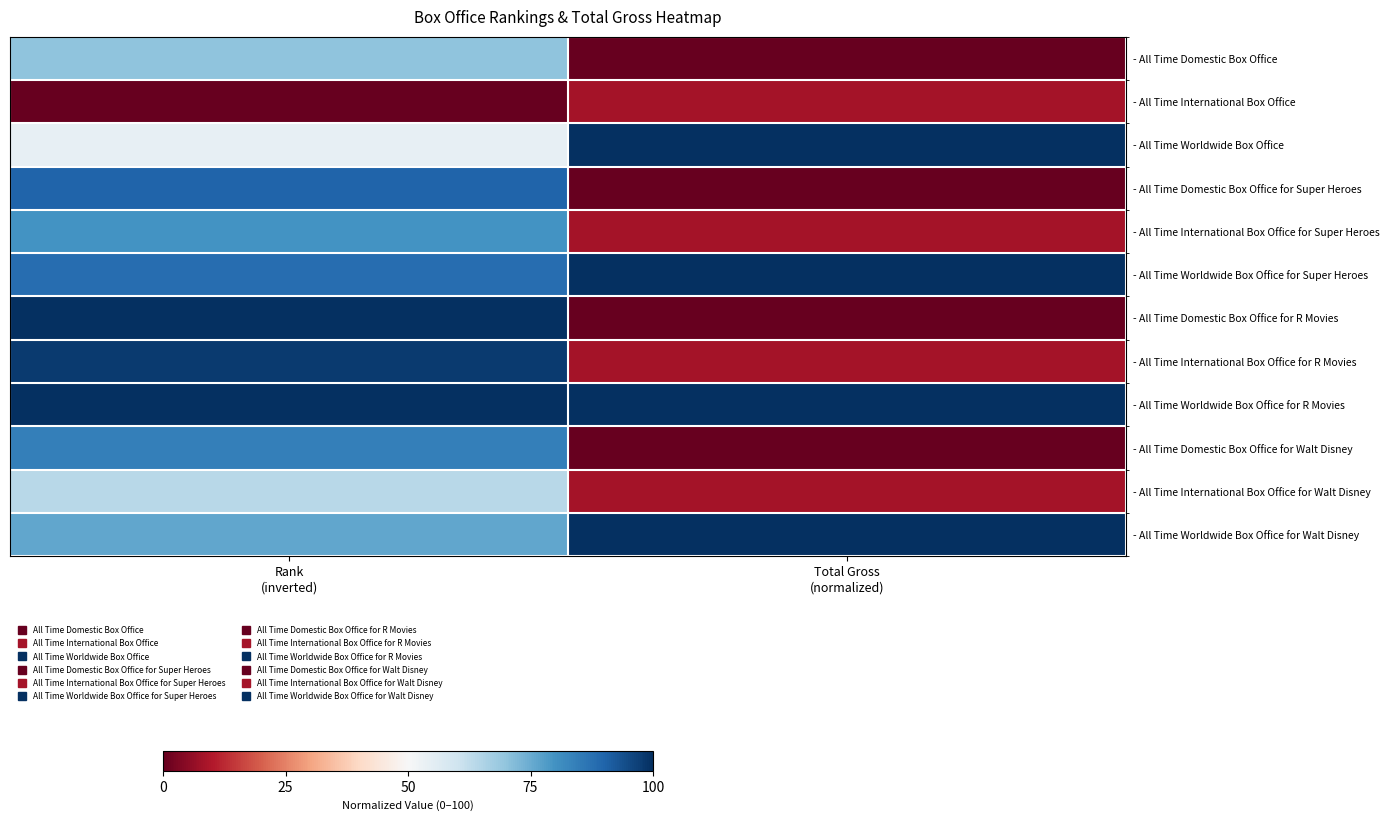

At how many categories does at least one series exceed 0?

2